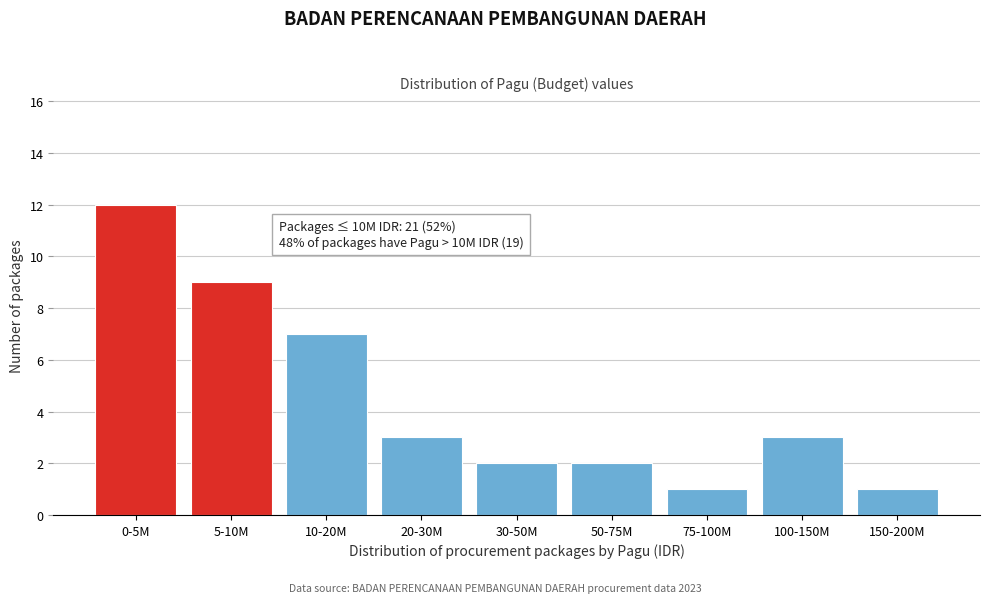

Reading left to right, list all the values displayed in this chart.

0-5M=12	5-10M=9	10-20M=7	20-30M=3	30-50M=2	50-75M=2	75-100M=1	100-150M=3	150-200M=1